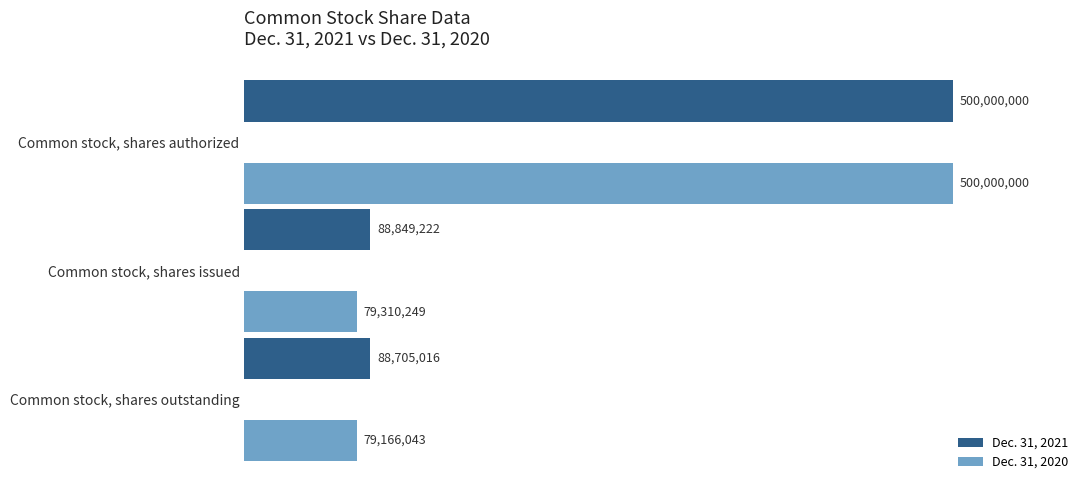

What are all the series names shown in the legend?

Dec. 31, 2021, Dec. 31, 2020